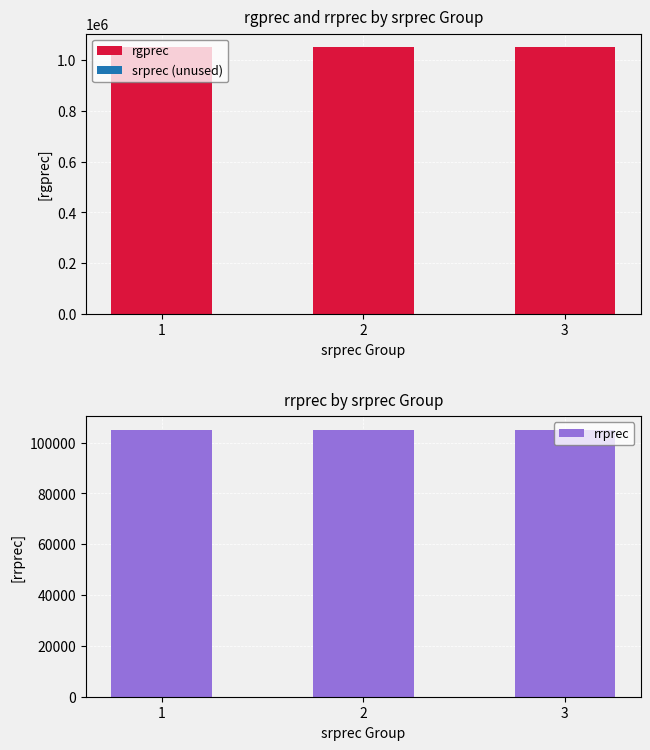

At which label does rrprec reach its minimum?

1